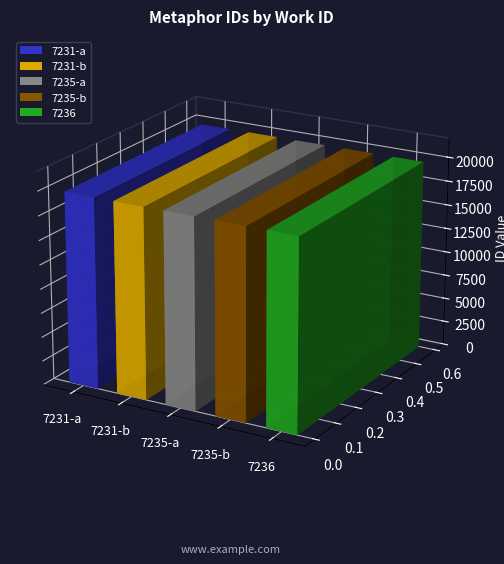

What is the difference between the maximum and second lowest values?

7